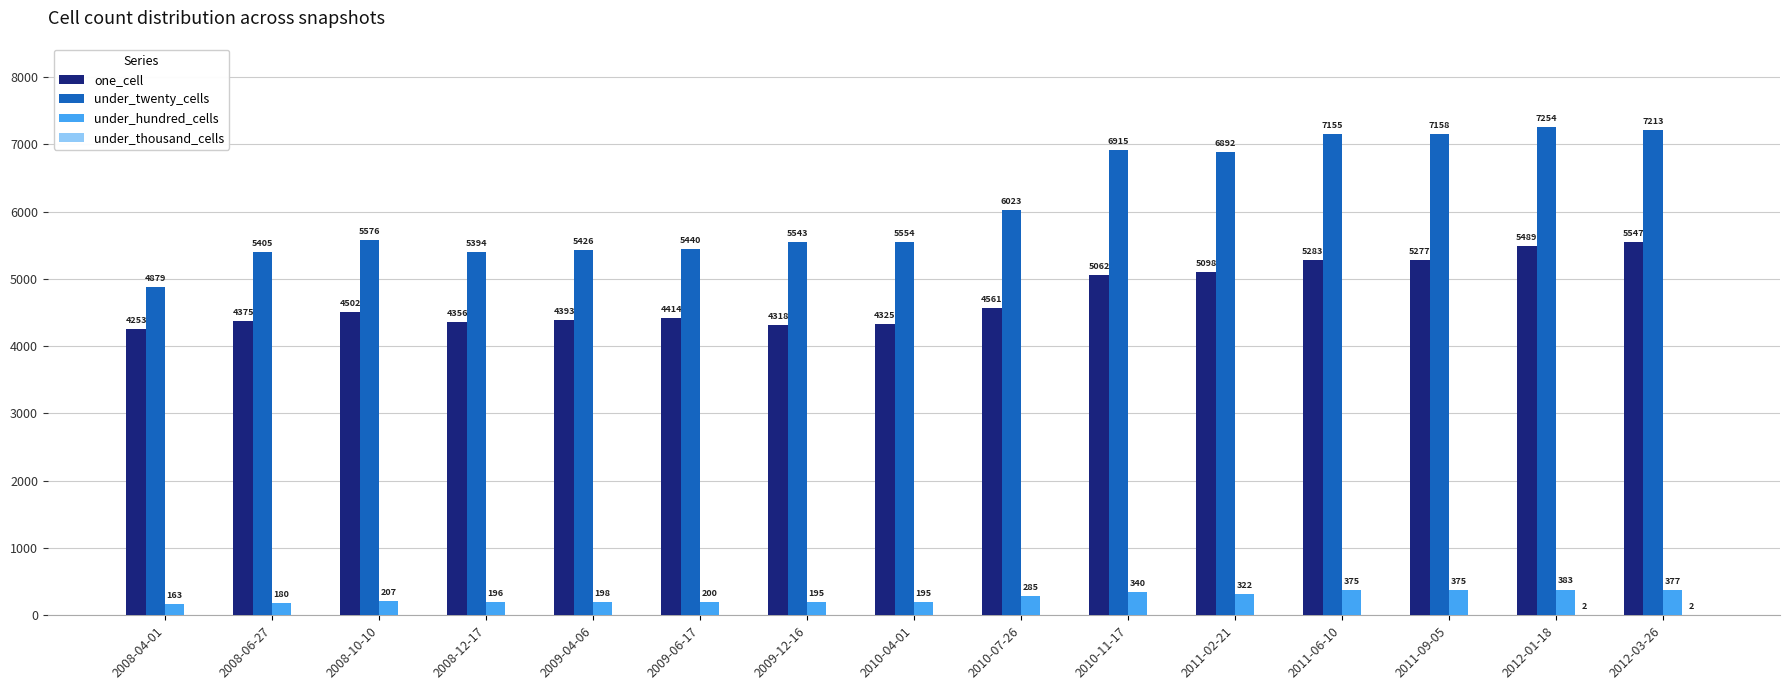

At which label does under_hundred_cells reach its peak?

2012-01-18